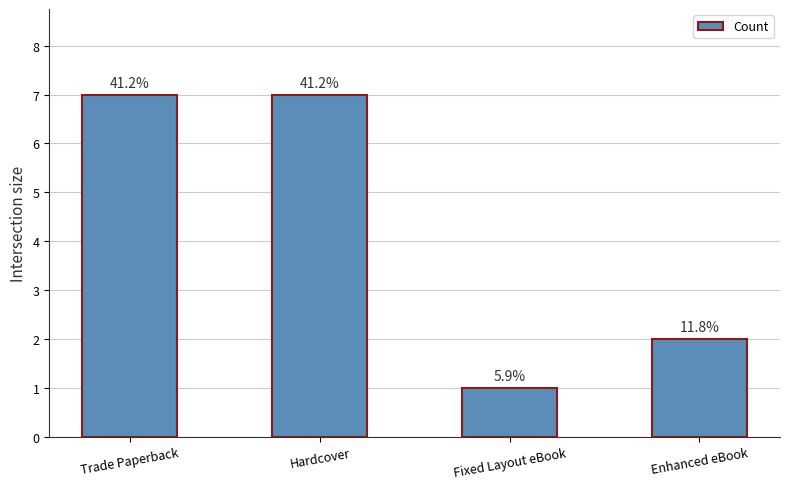

How many bars are there in total?

4